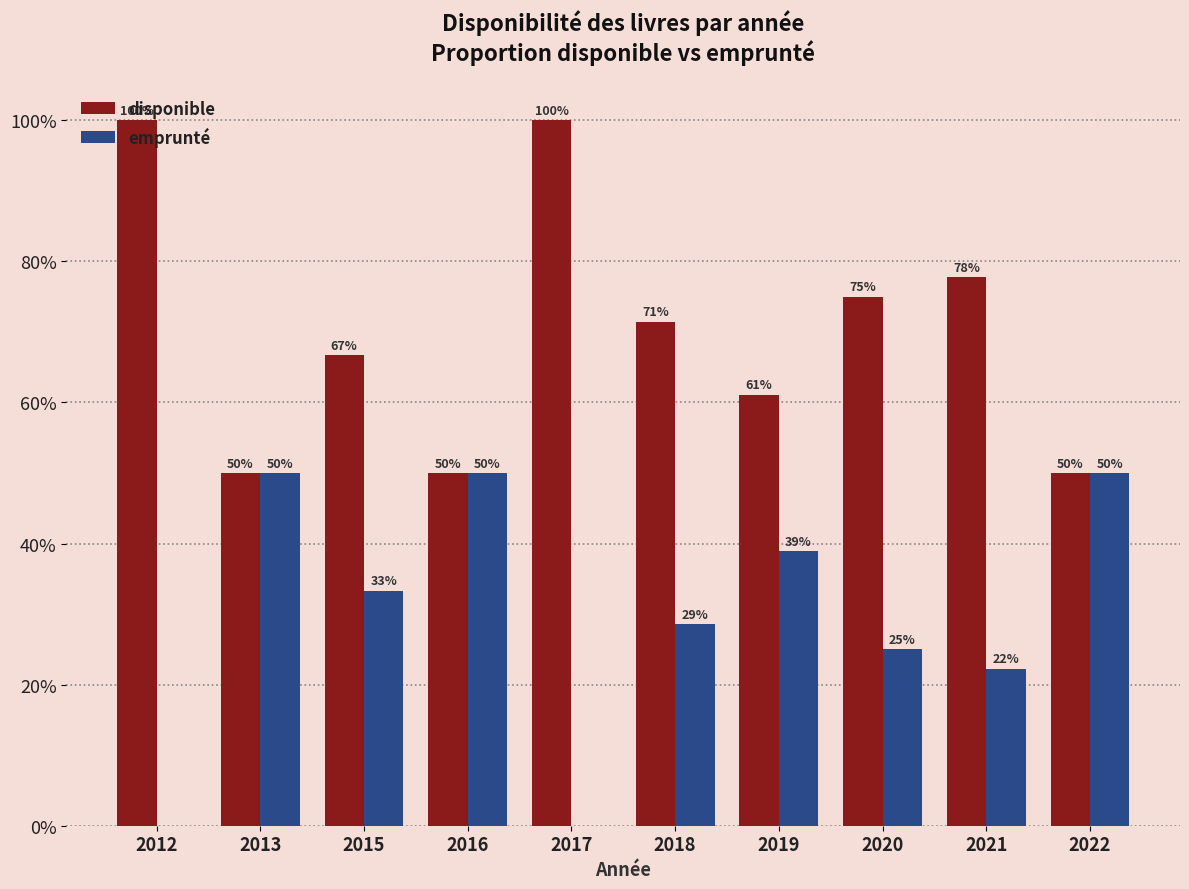

What value does the disponible series have at 2022?

0.5